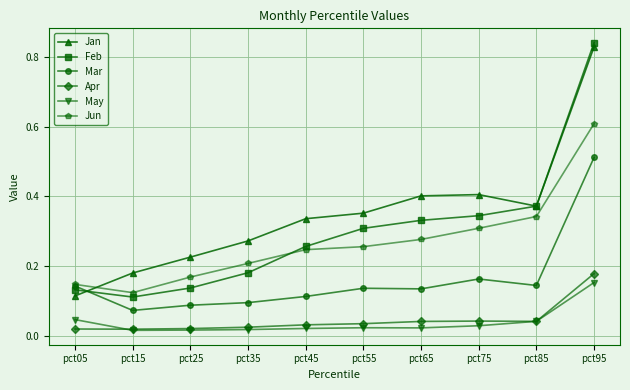

Is it true that Jan equals 0.4 at pct55?

True